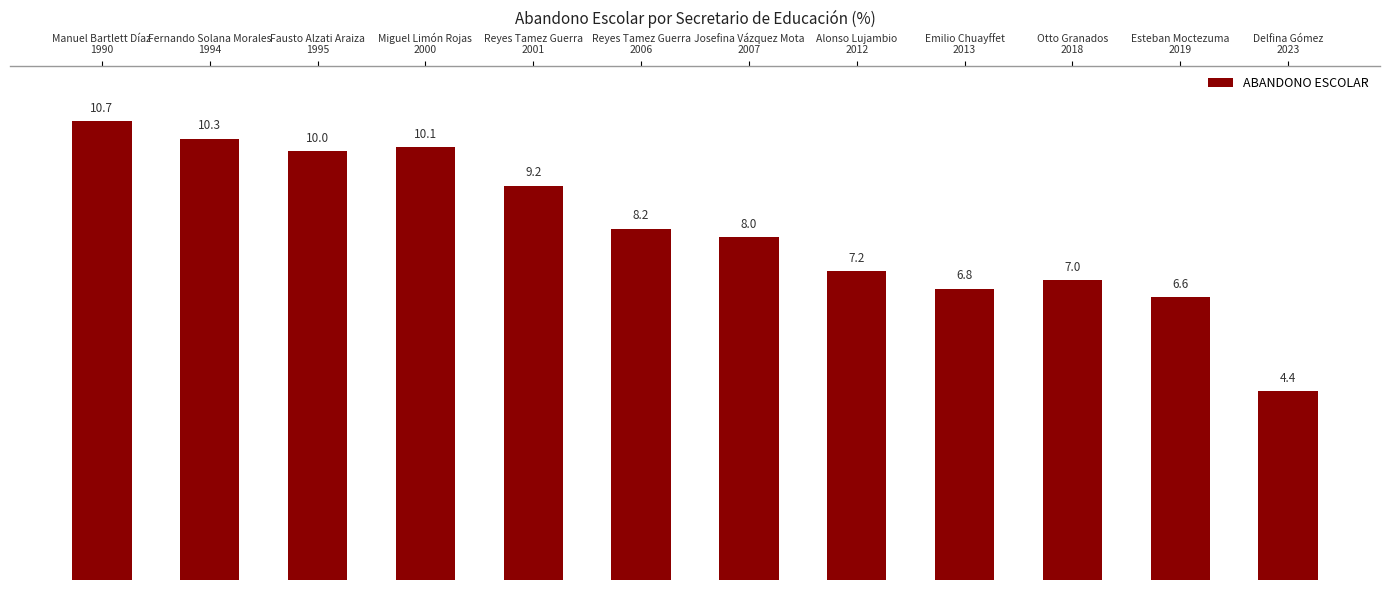

Which category has the lowest value across all series?

Delfina Gómez
2023